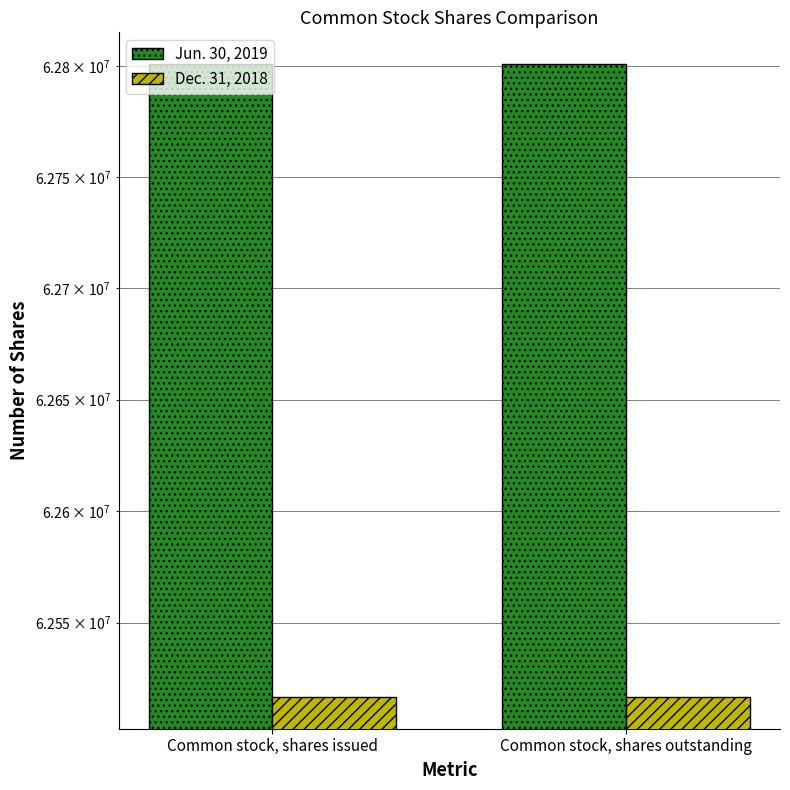

Reading left to right, extract all data points from this chart.

Jun. 30, 2019: 62800869	62800869
Dec. 31, 2018: 62516627	62516627